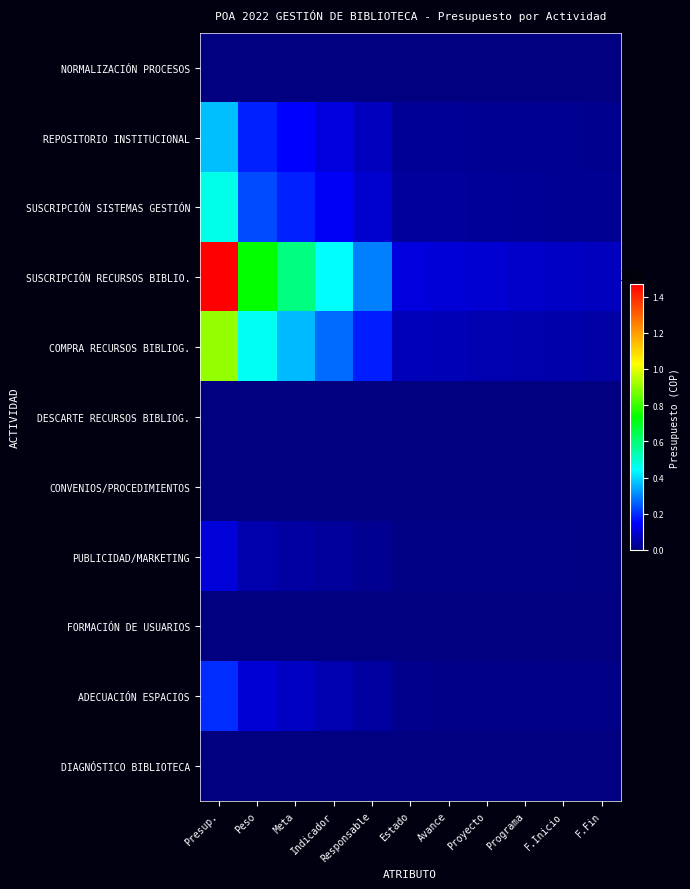

Between Indicador and Estado, which series saw the biggest shift?

SUSCRIPCIÓN RECURSOS BIBLIO.